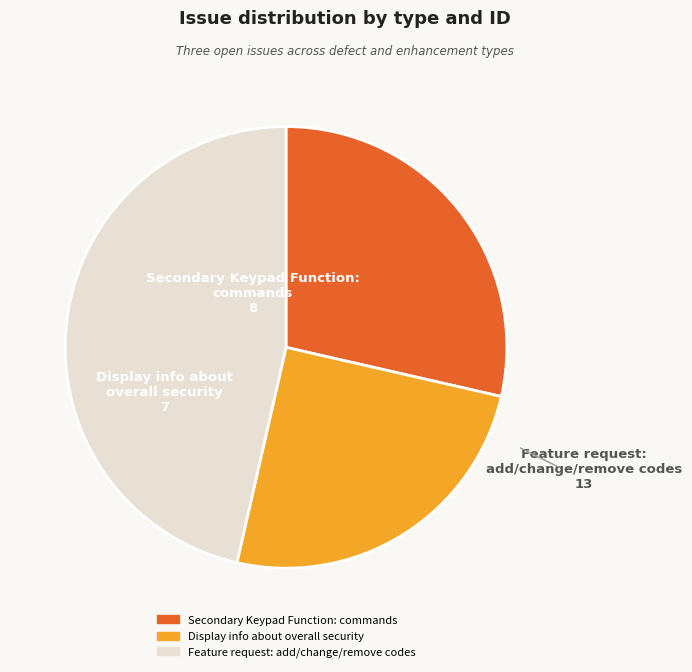

Rank the categories by value from highest to lowest.

Feature request: add/change/remove codes, Secondary Keypad Function: commands, Display info about overall security